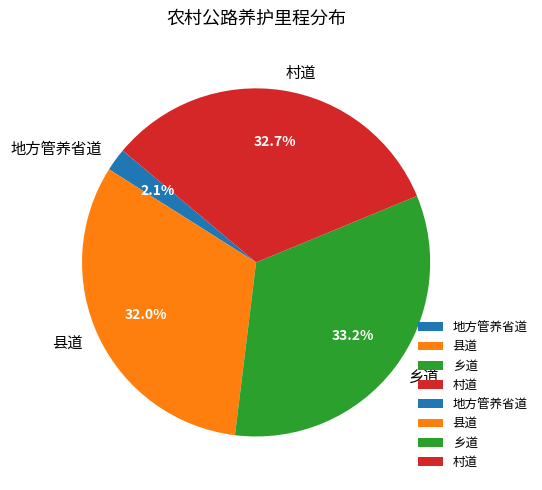

Which slice is the largest?

乡道